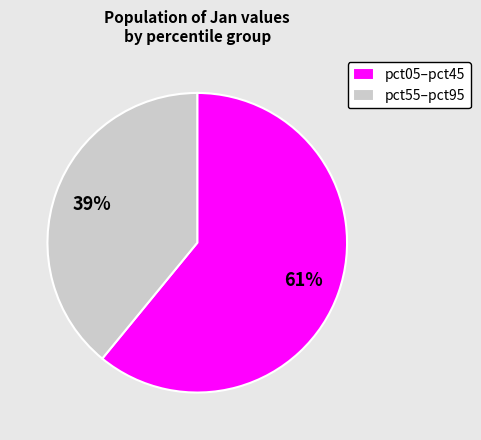

Is the sum of pct55–pct95 and pct05–pct45 greater than half?

Yes